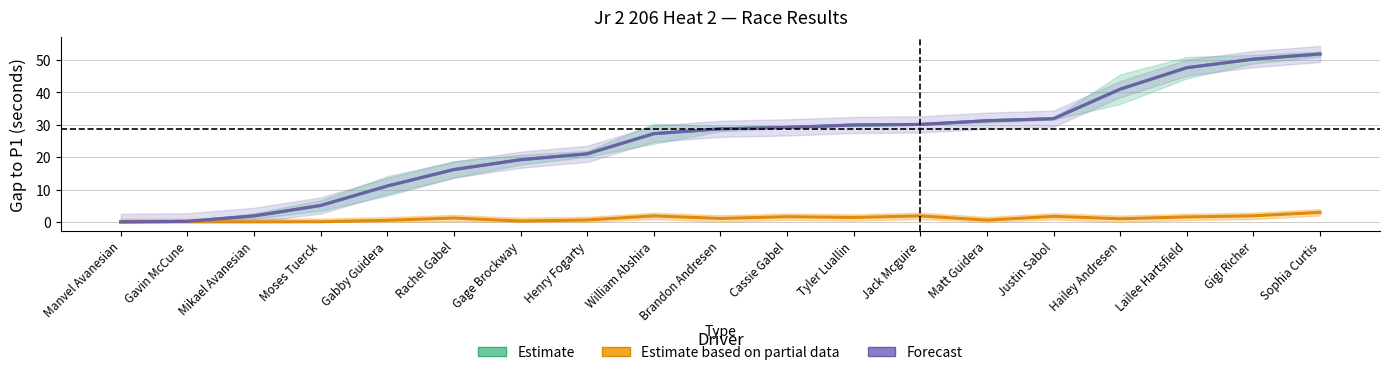

True or false: Best Lap time has more than 1 points higher than both neighbors.

True